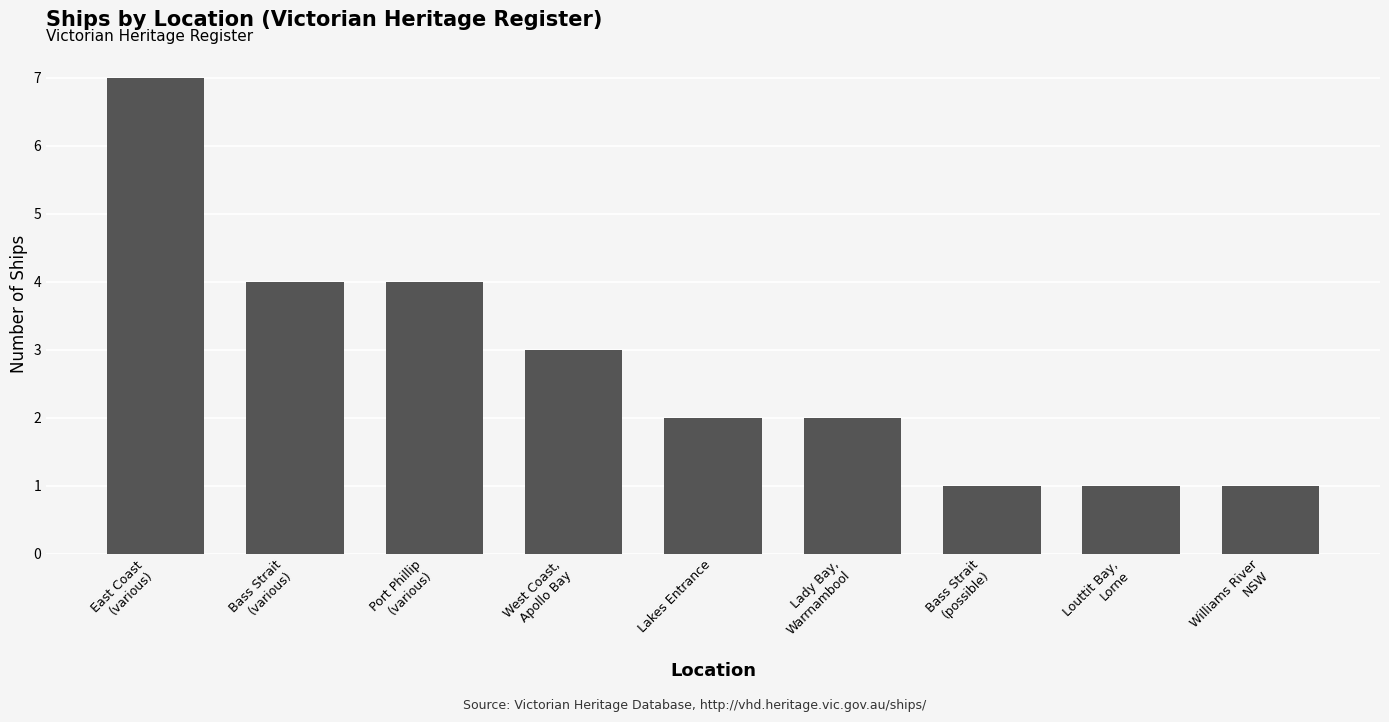

What is the value of the 9th bar from the left?

1